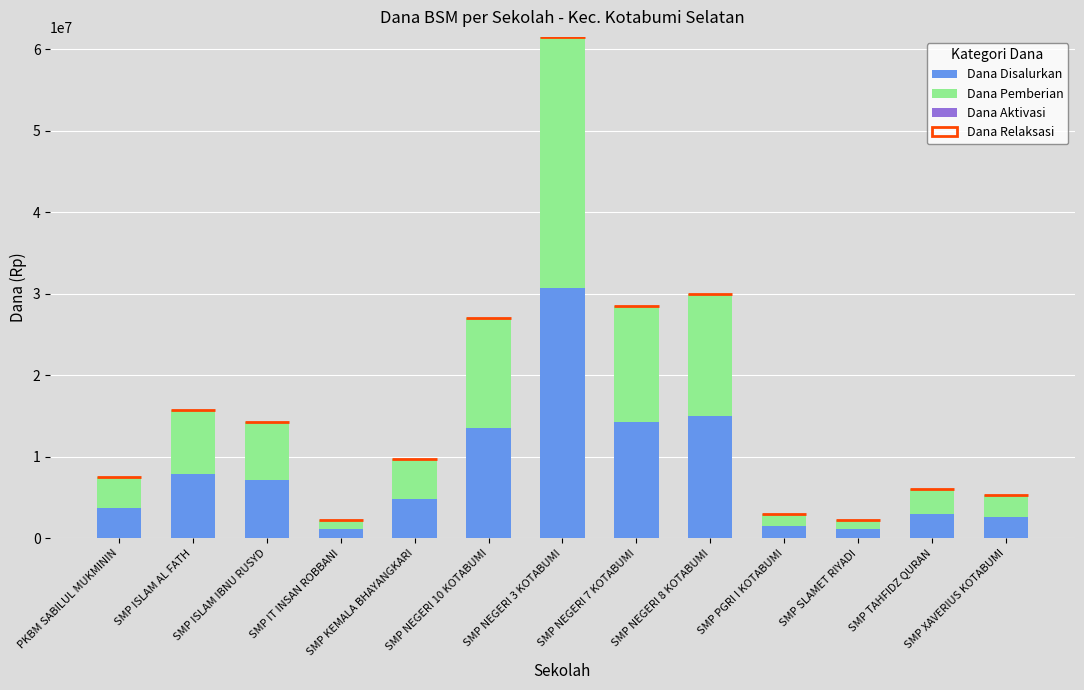

At which category is the sum across all series the highest?

SMP NEGERI 3 KOTABUMI